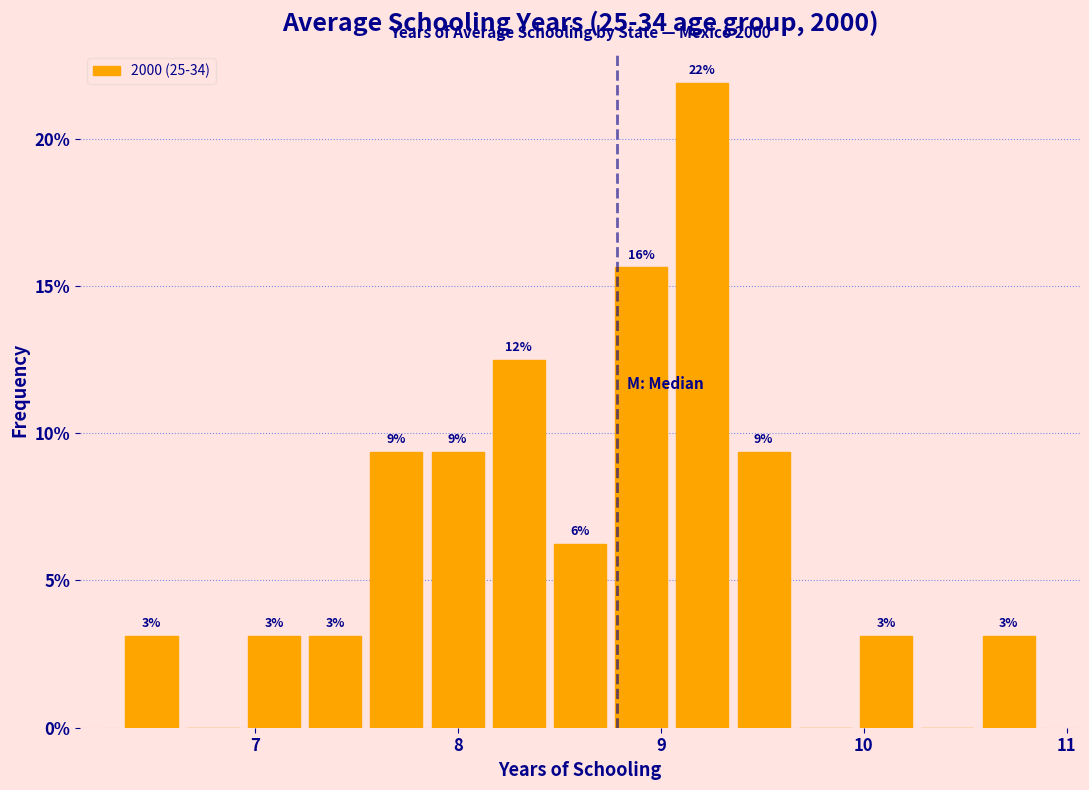

Read against the x-axis, roughly where is the centre of the tallest bar?

9.2